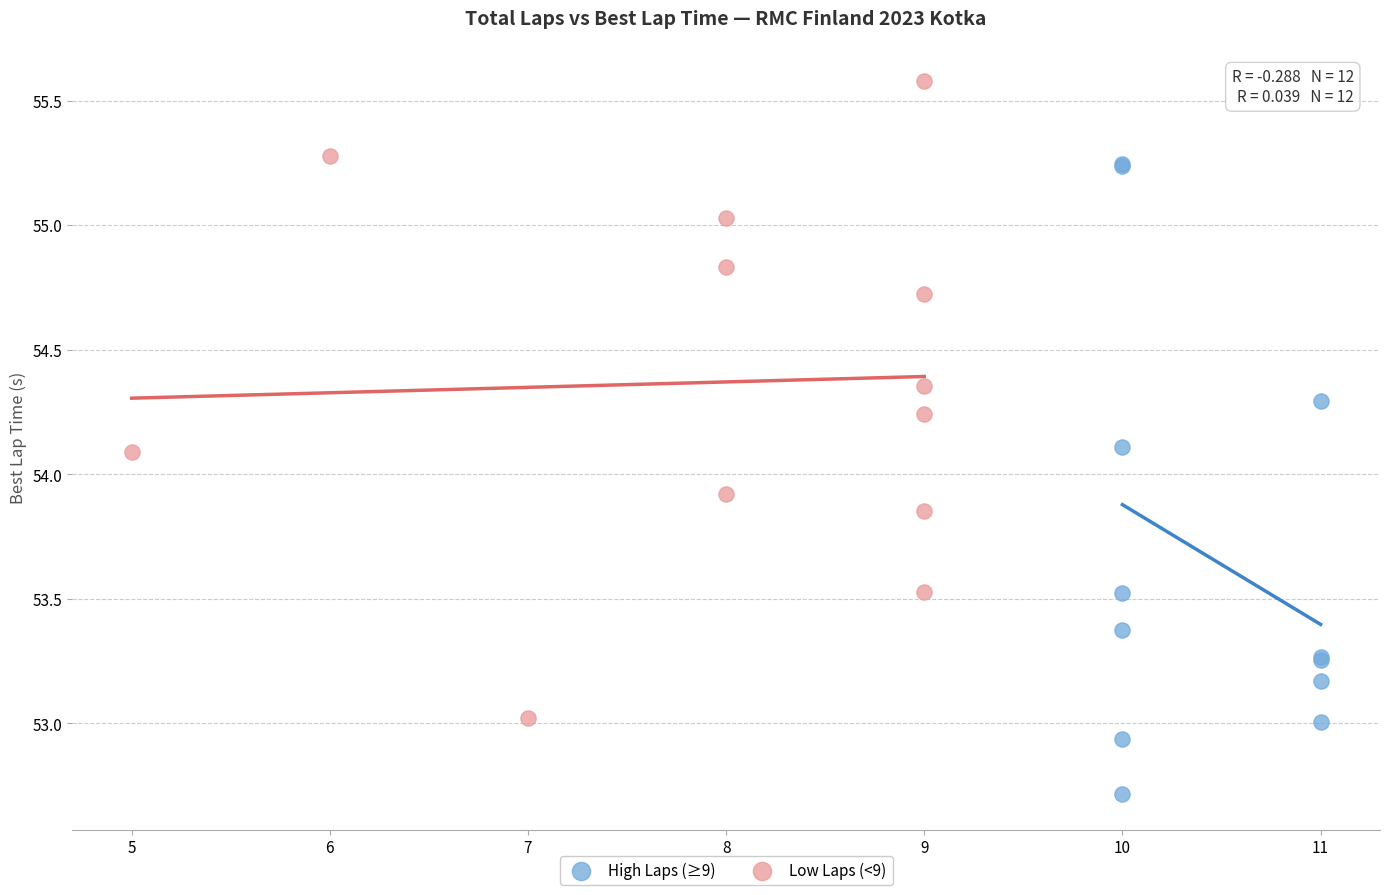

What are all the series names shown in the legend?

High Laps (≥9), Low Laps (<9)